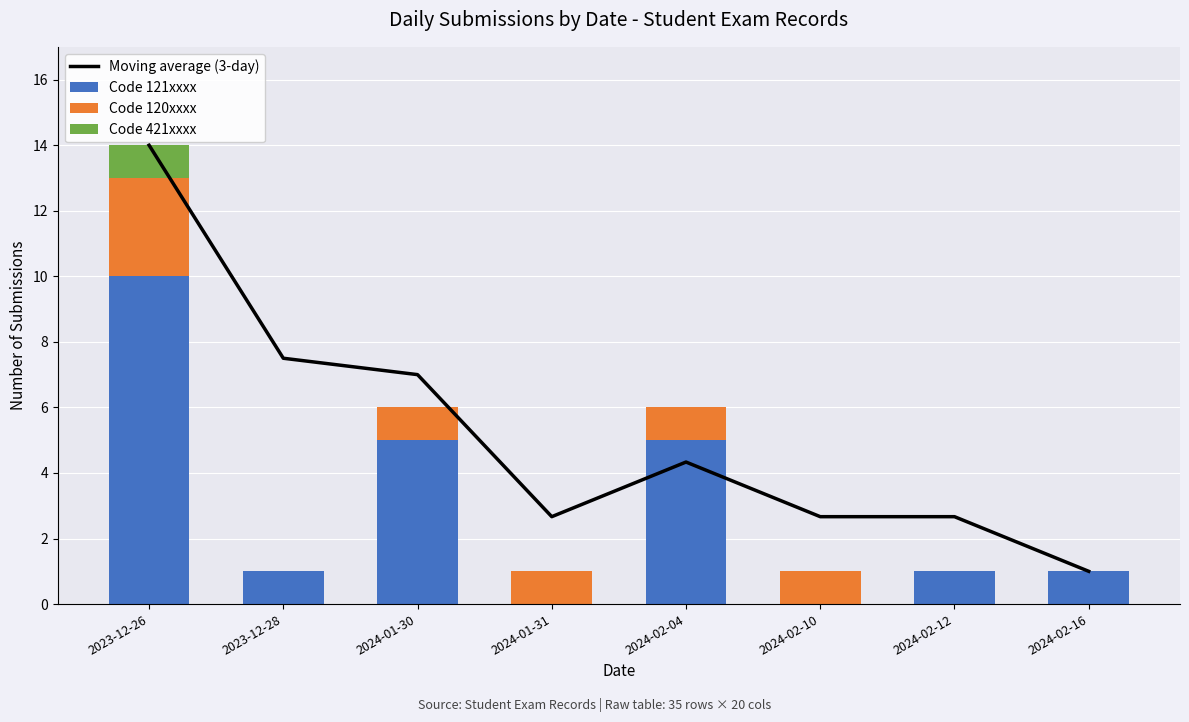

Which series has the largest total across all categories?

Moving average (3-day)